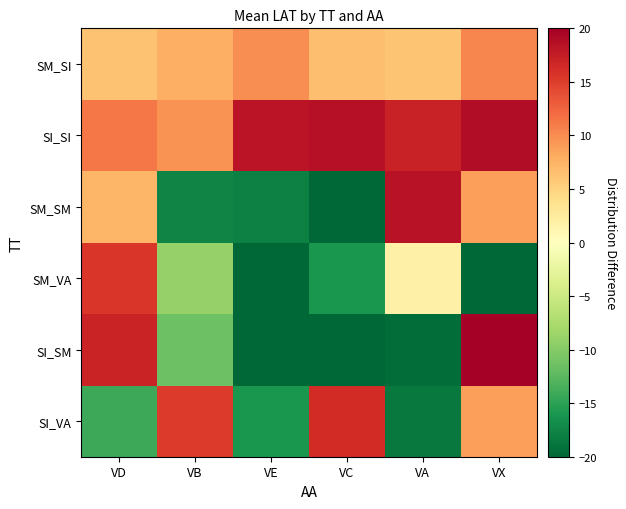

At which category does the chart reach its minimum across all series?

VC